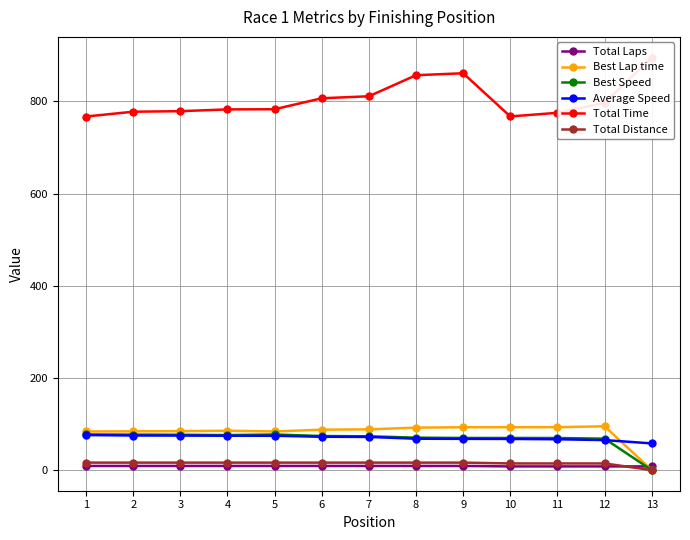

List the labels in order of Total Laps value, largest first.

1, 2, 3, 4, 5, 6, 7, 8, 9, 10, 11, 12, 13